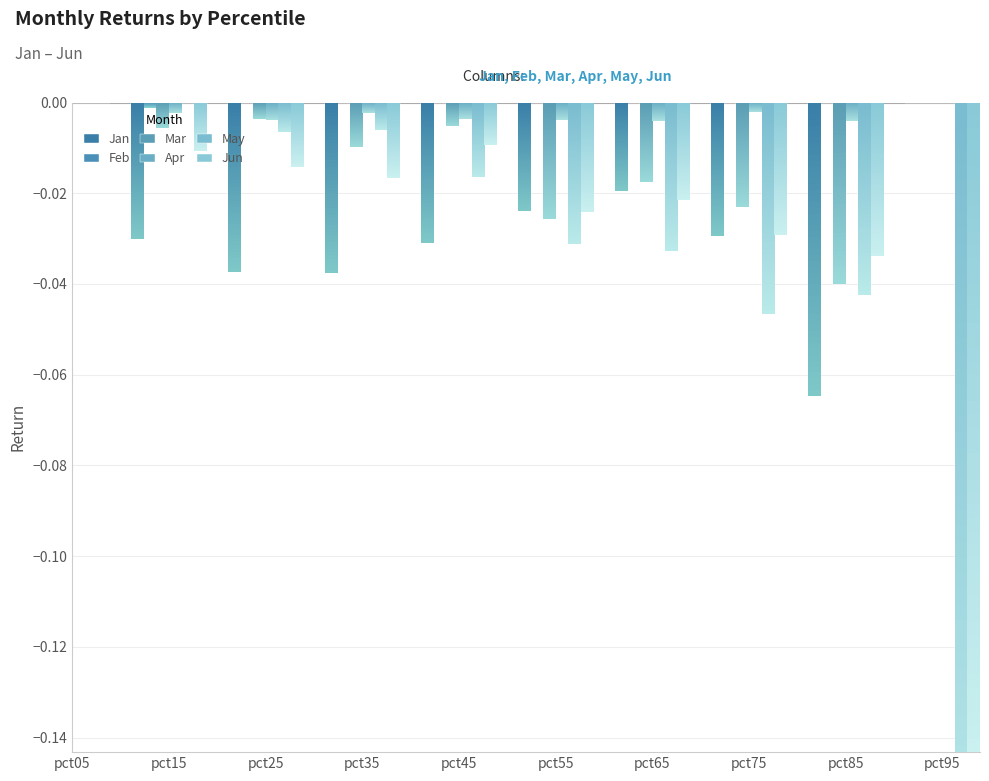

Is the value of Jan at pct85 greater than the value of Apr at pct65?

No